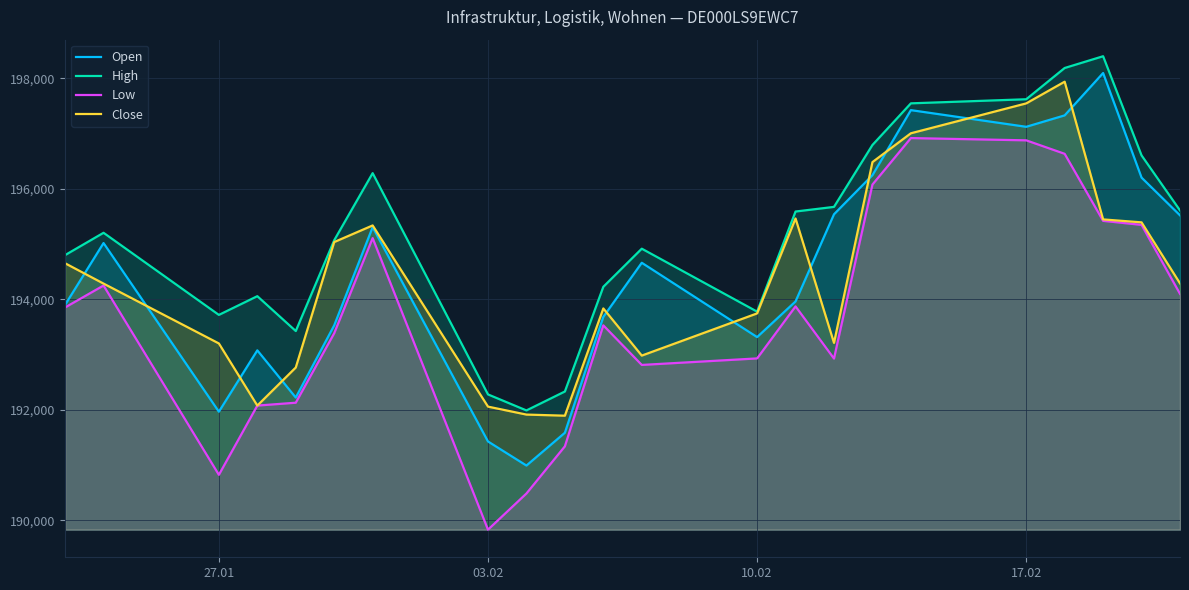

What is the minimum value shown in the chart?

189830